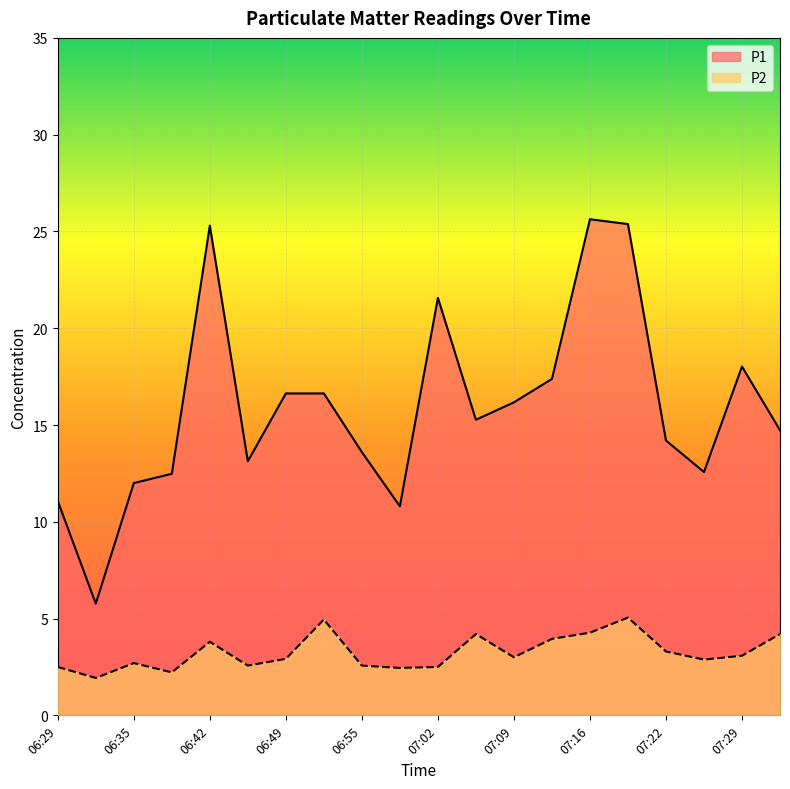

What is the label of the 13th point from the right?

06:52